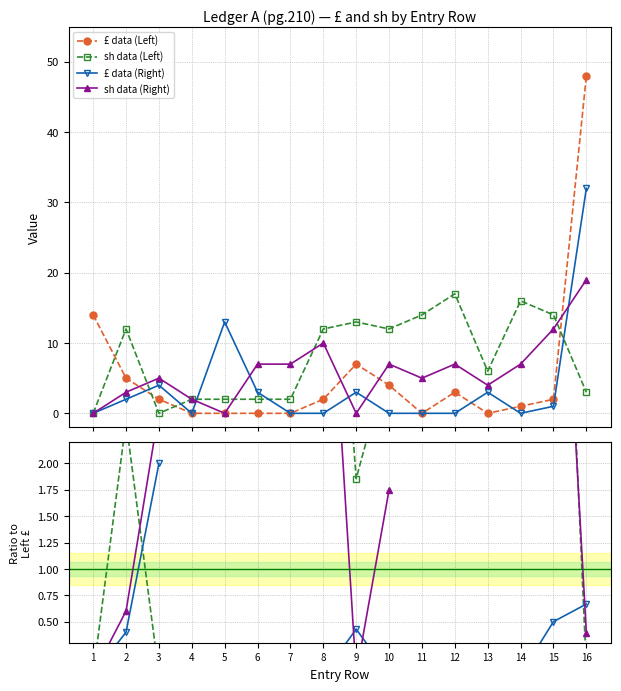

The sh data (Left) series shows 0.5 at 9. True or false?

False